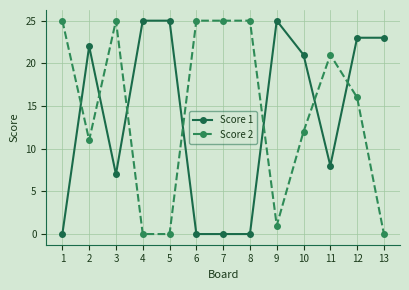

Which series ends up on top after the final intersection of Score 1 and Score 2?

Score 1